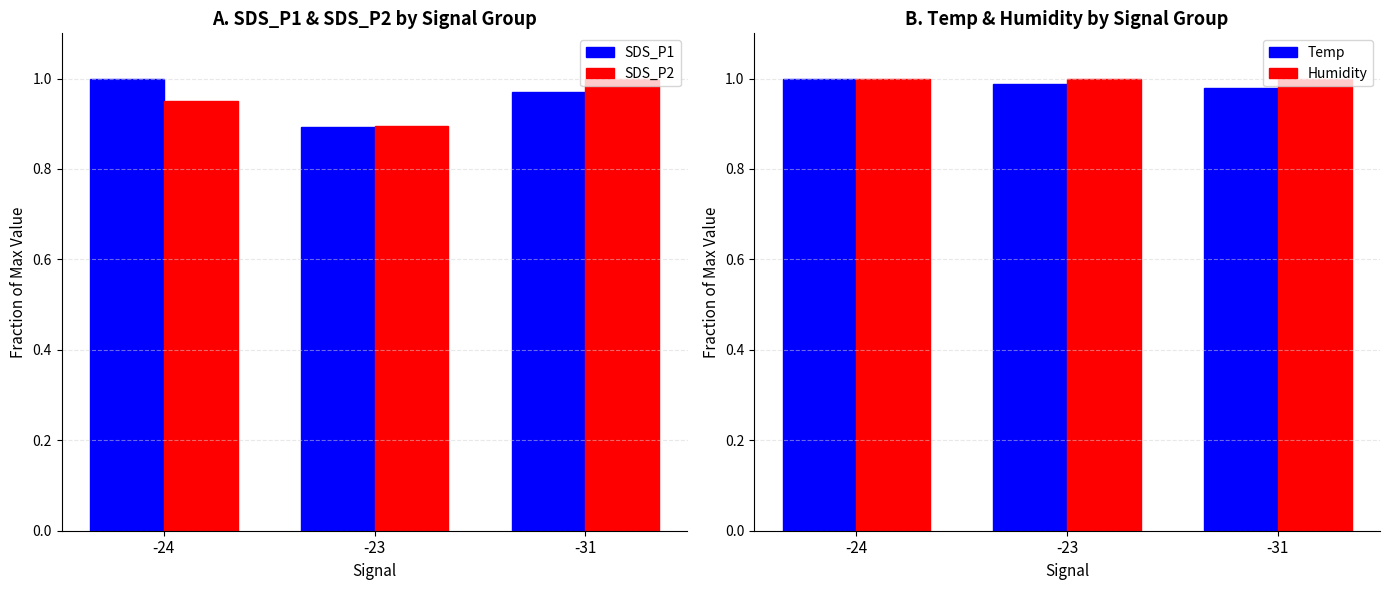

Reading left to right, list all the values displayed in this chart.

SDS_P1: 1.0	0.9	1.0
SDS_P2: 0.9	0.9	1.0
Temp: 1.0	1.0	1.0
Humidity: 1.0	1.0	1.0